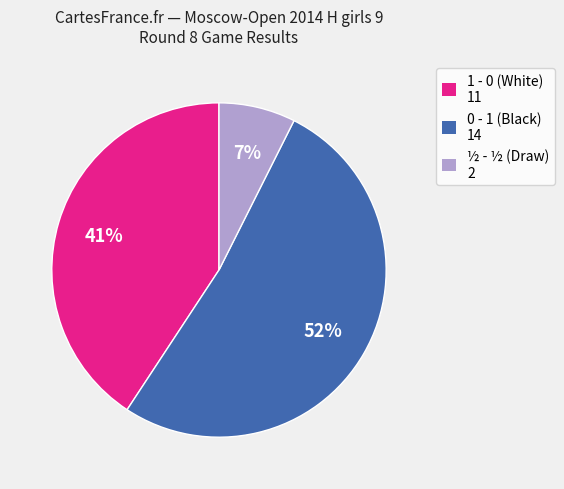

Is there any slice that represents more than half of the pie?

Yes